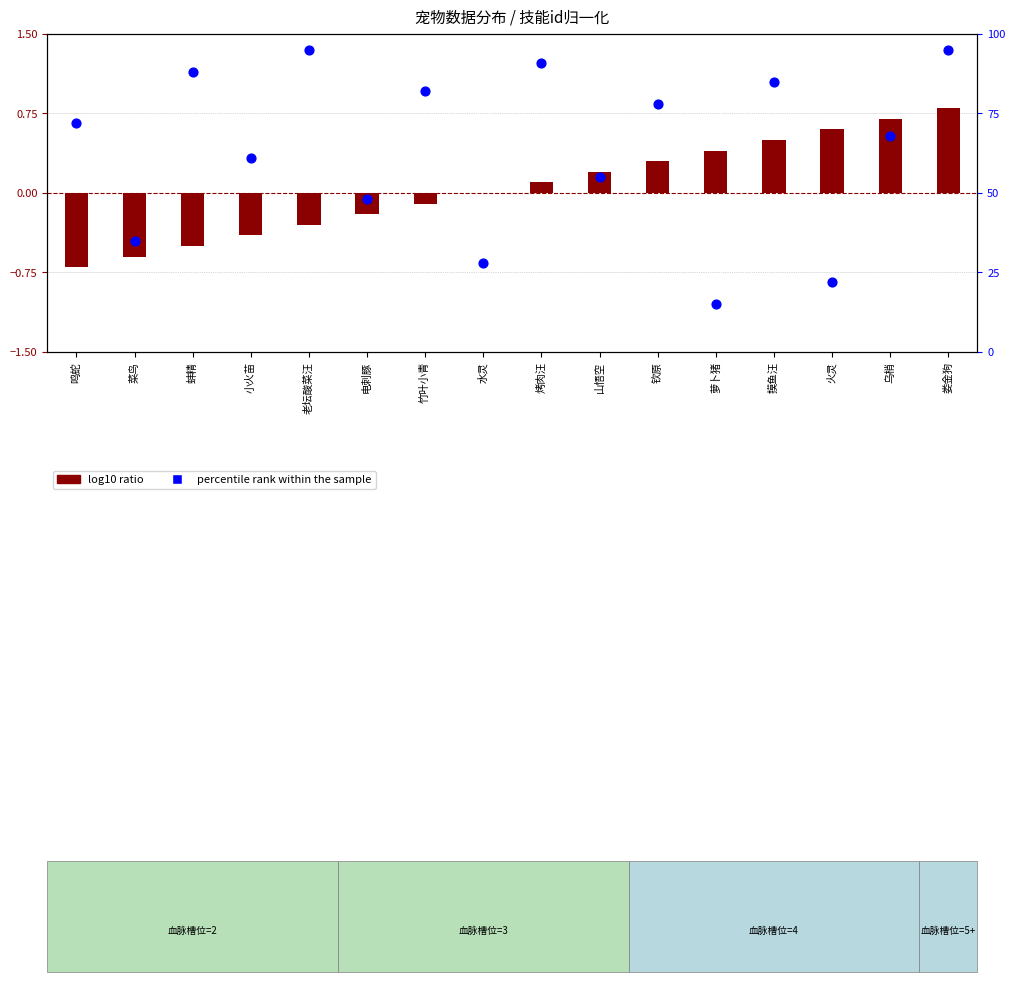

What is the total value across all series at 萝卜猪?

15.4